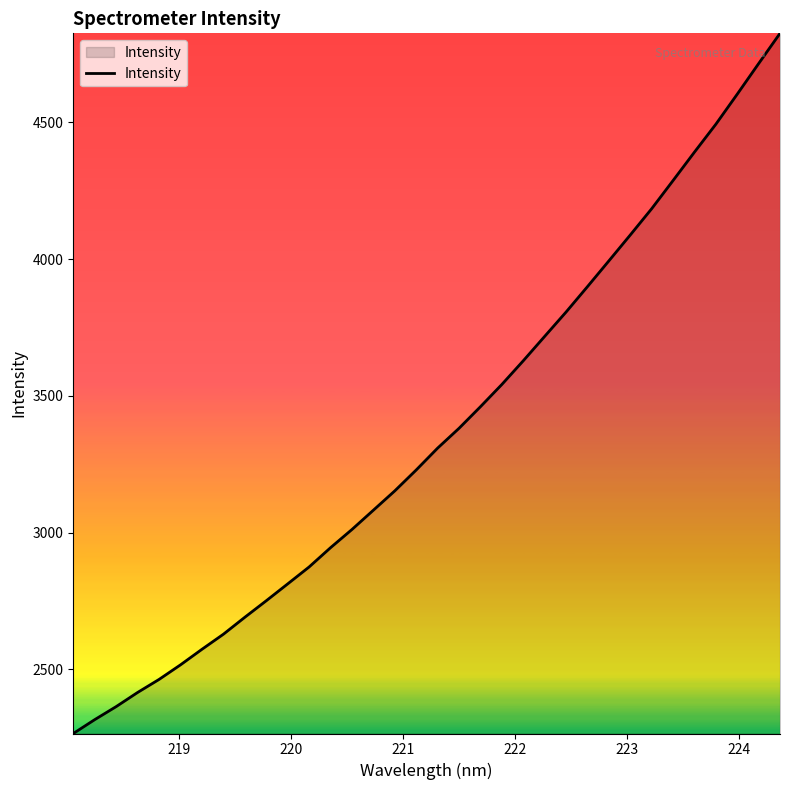

What is the smallest value displayed?

2265.1